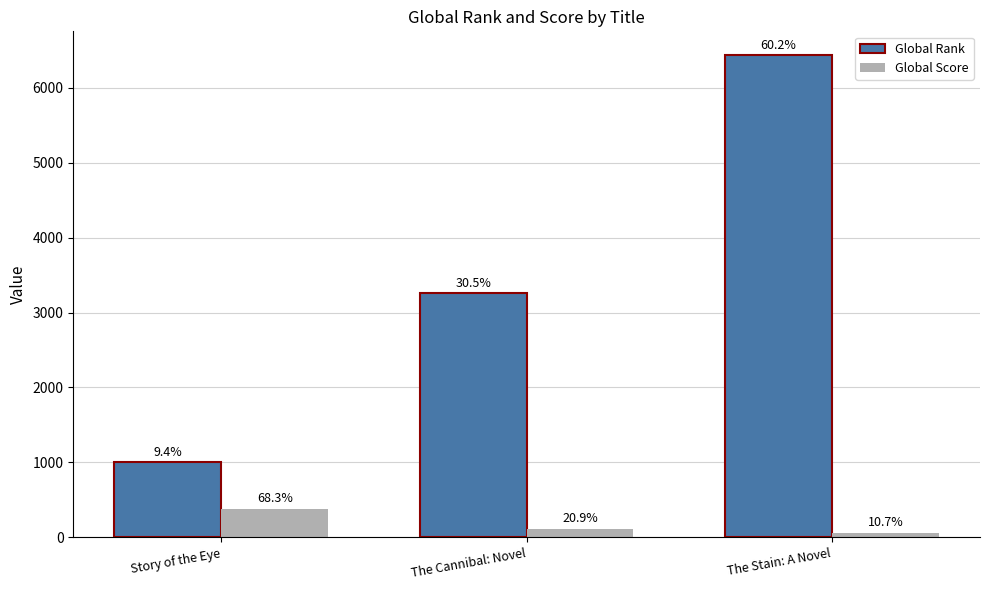

What is the total value across all series at The Cannibal: Novel?

3371